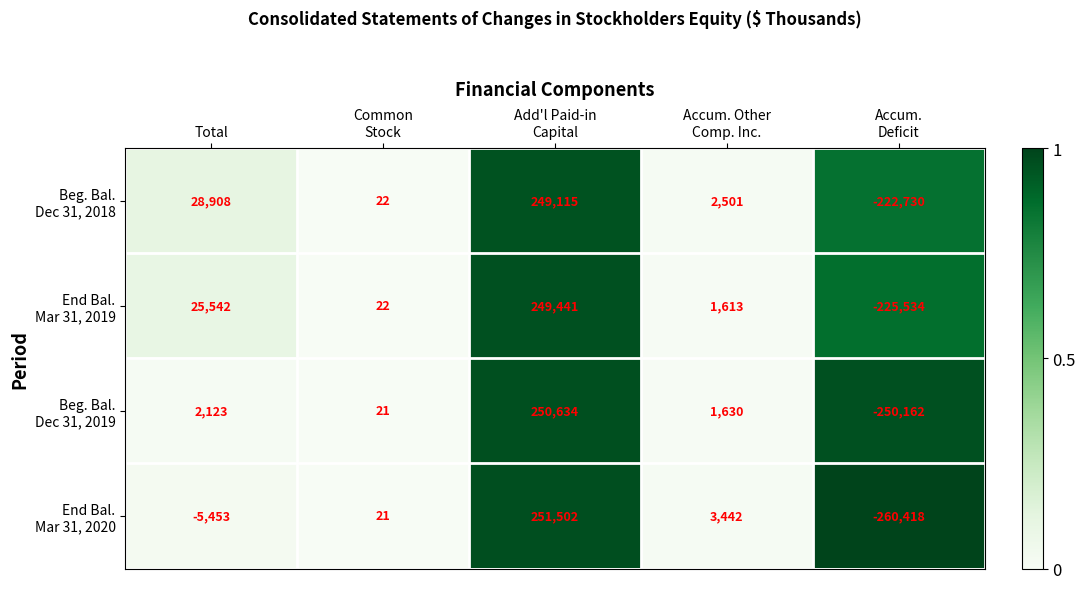

What is the total value across all series at Total?

51120